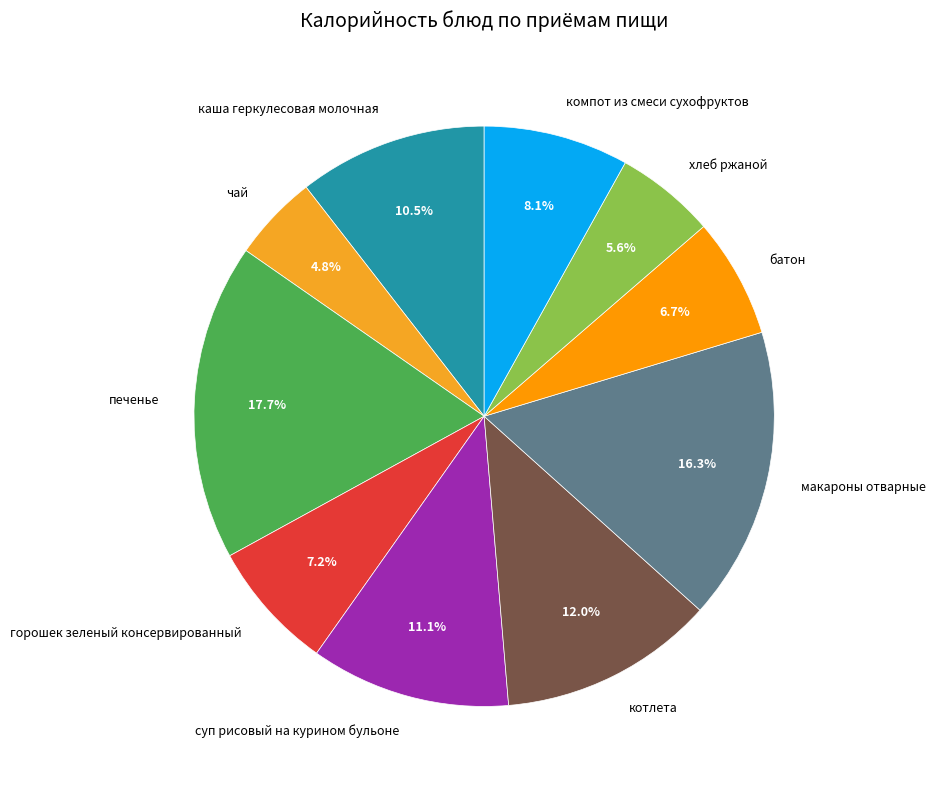

Is there any slice that represents more than half of the pie?

No